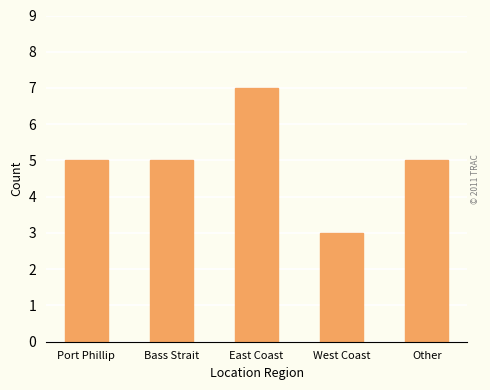

Which category has the lowest value across all series?

West Coast